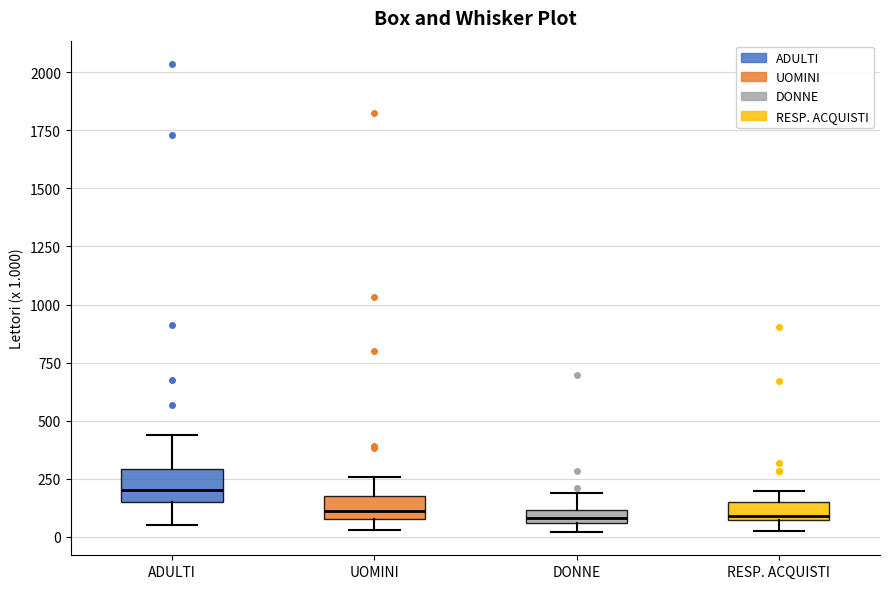

Where is the lower edge of the box for UOMINI on the y-axis? The values are not printed on the chart, so give them approximately, as read against the axis.

100